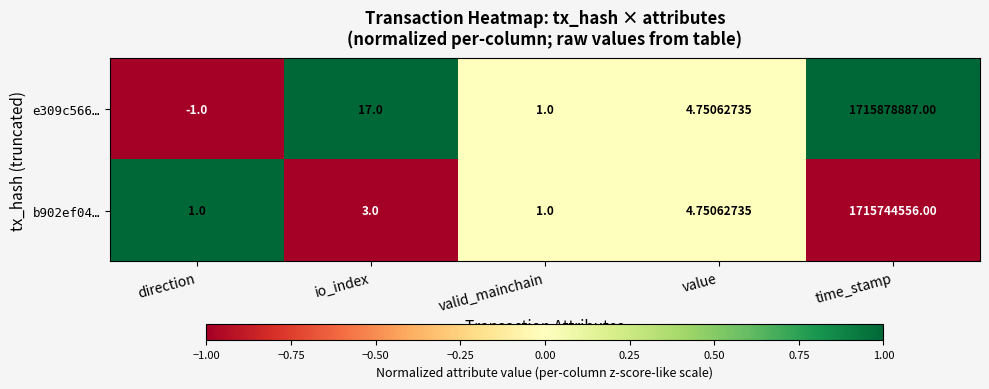

List the series in order of their overall mean, lowest first.

b902ef04…, e309c566…